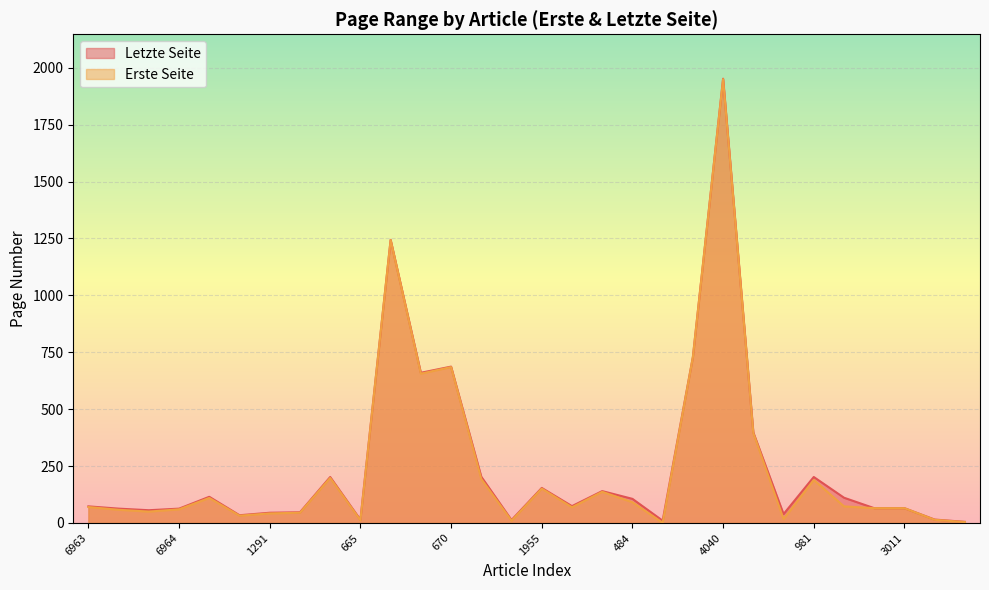

Rank the series by their average value, from lowest to highest.

Erste Seite, Letzte Seite